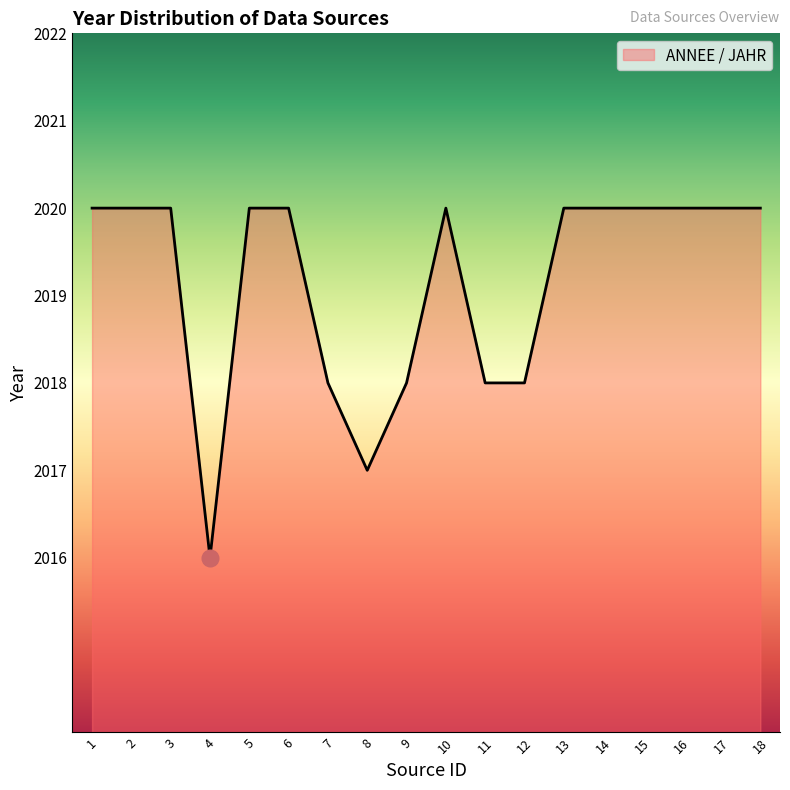

Approximately how many times larger is the value at 3 compared to 5?

1.0